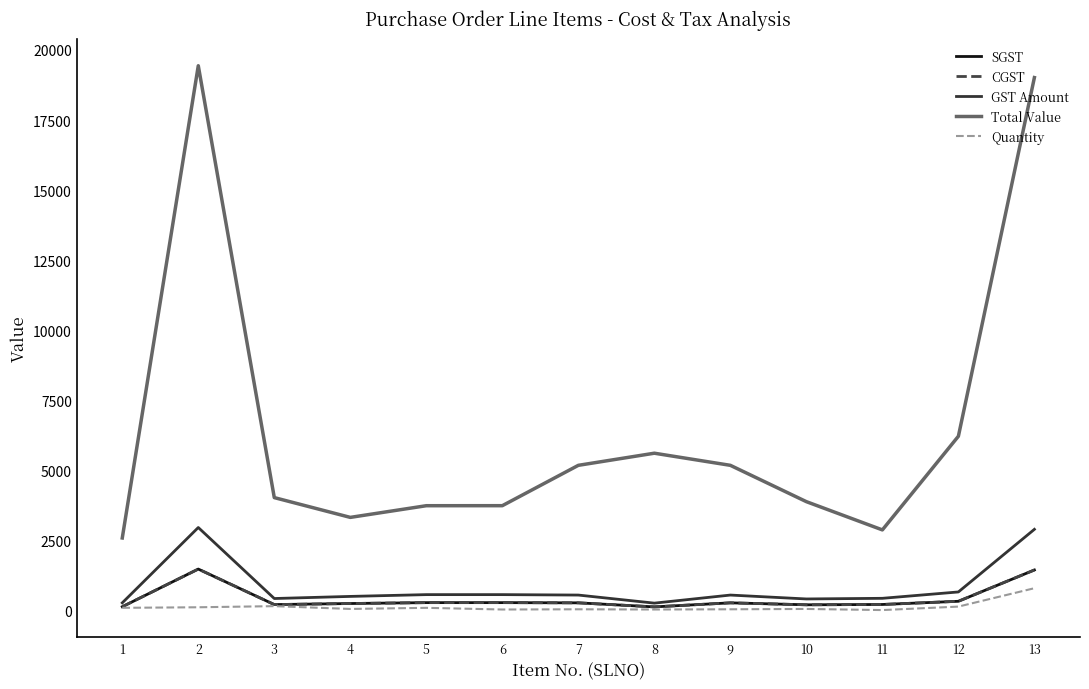

At which category does CGST reach its first local peak?

2